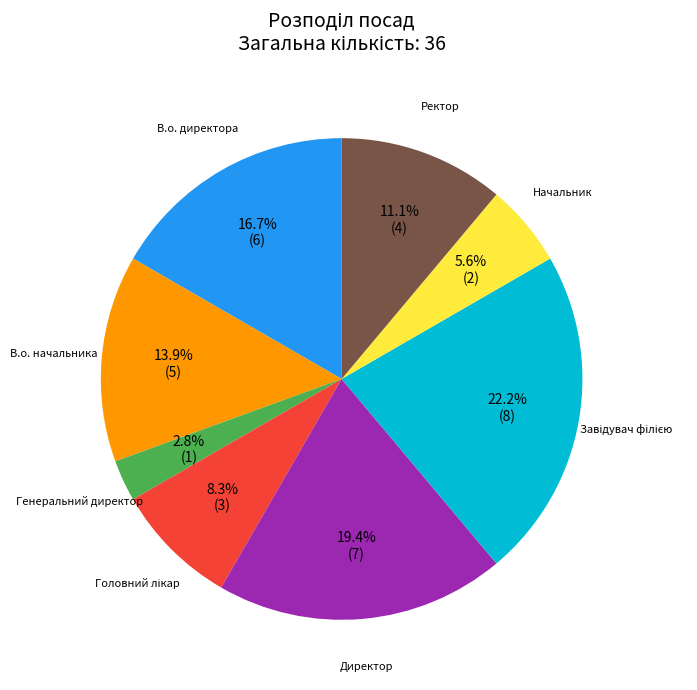

Count the number of slices in the pie.

8